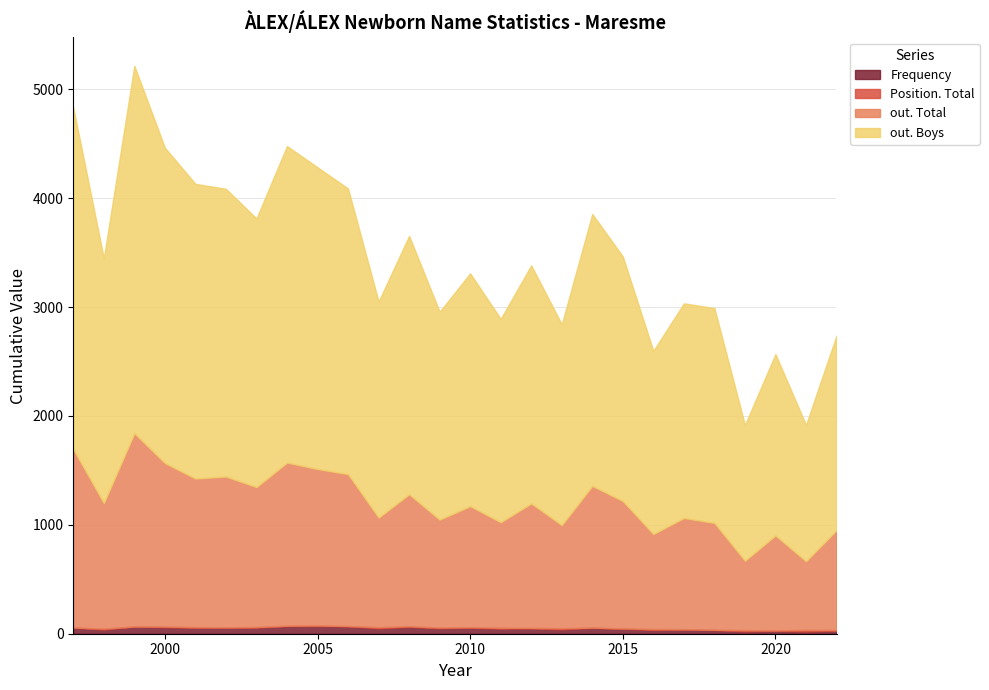

What is the sum of the out. Boys values at 2014 and 2002?

5139